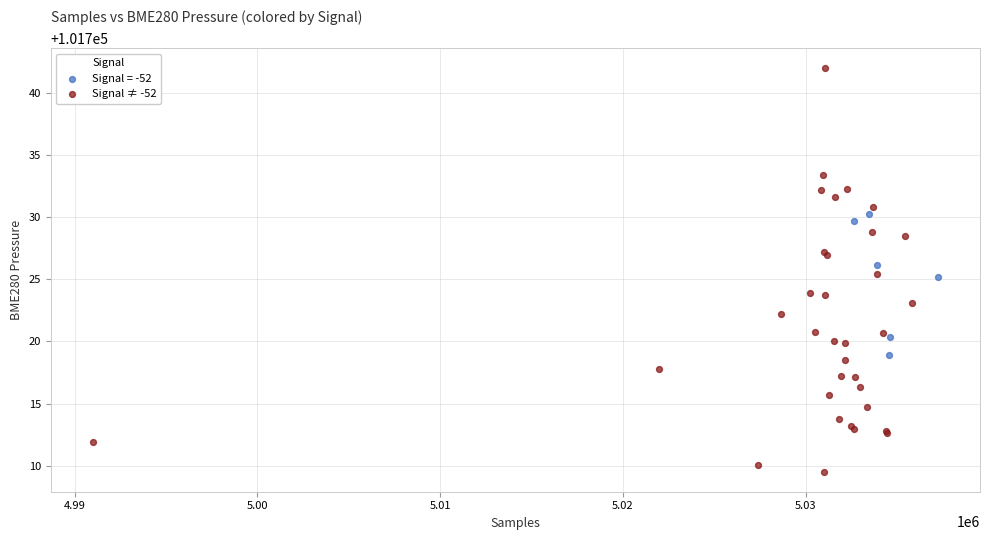

Which series contains the lowest Y value?

Signal ≠ -52